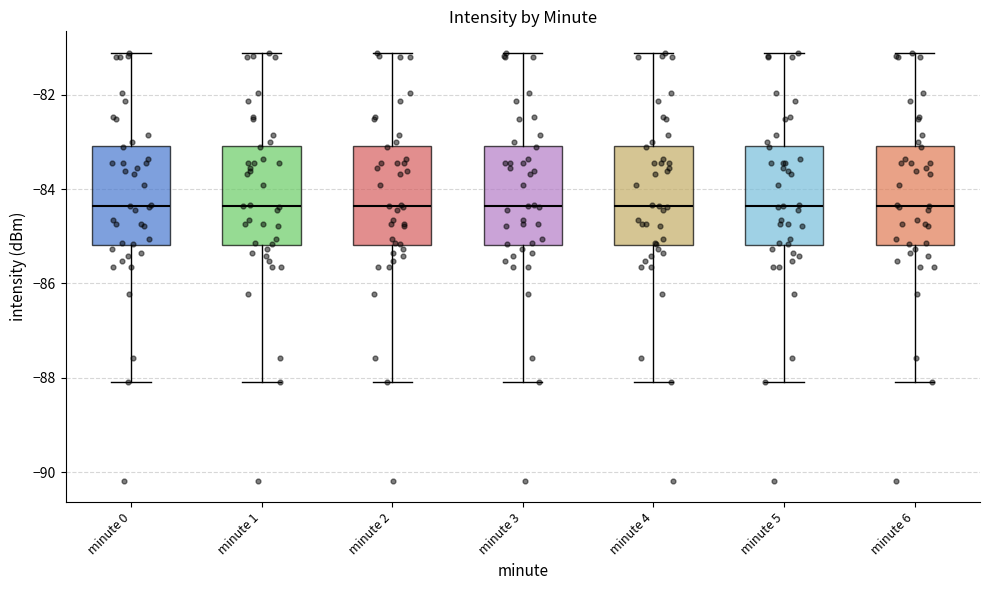

Reading left to right, transcribe this box plot: for each box, give where its median line is, the range the box spans, and where its two whiskers end, as read against the y-axis. The values are not printed on the chart, so give them approximately, as read against the axis.

minute 0: median -84.4, box -85.2 to -83.0, whiskers -88.0 to -81.2
minute 1: median -84.4, box -85.2 to -83.0, whiskers -88.0 to -81.2
minute 2: median -84.4, box -85.2 to -83.0, whiskers -88.0 to -81.2
minute 3: median -84.4, box -85.2 to -83.0, whiskers -88.0 to -81.2
minute 4: median -84.4, box -85.2 to -83.0, whiskers -88.0 to -81.2
minute 5: median -84.4, box -85.2 to -83.0, whiskers -88.0 to -81.2
minute 6: median -84.4, box -85.2 to -83.0, whiskers -88.0 to -81.2